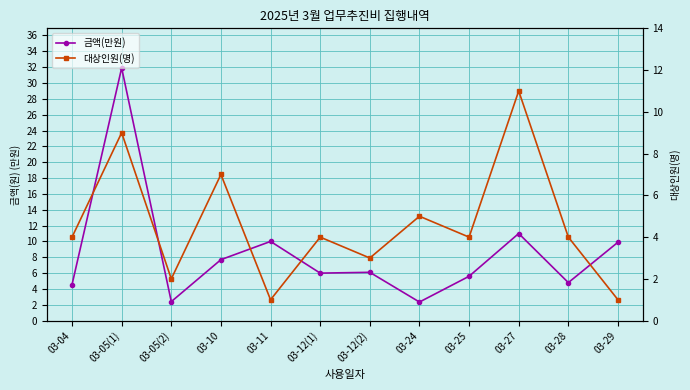

Is it true that 대상인원(명) equals 2.5 at 03-24?

False